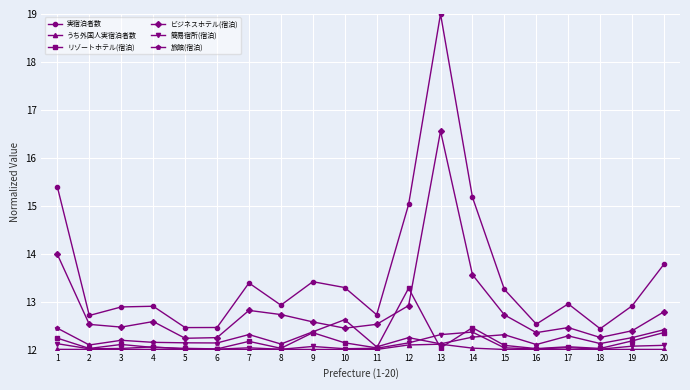

True or false: 旅館(宿泊) and 実宿泊者数 cross at least once.

False